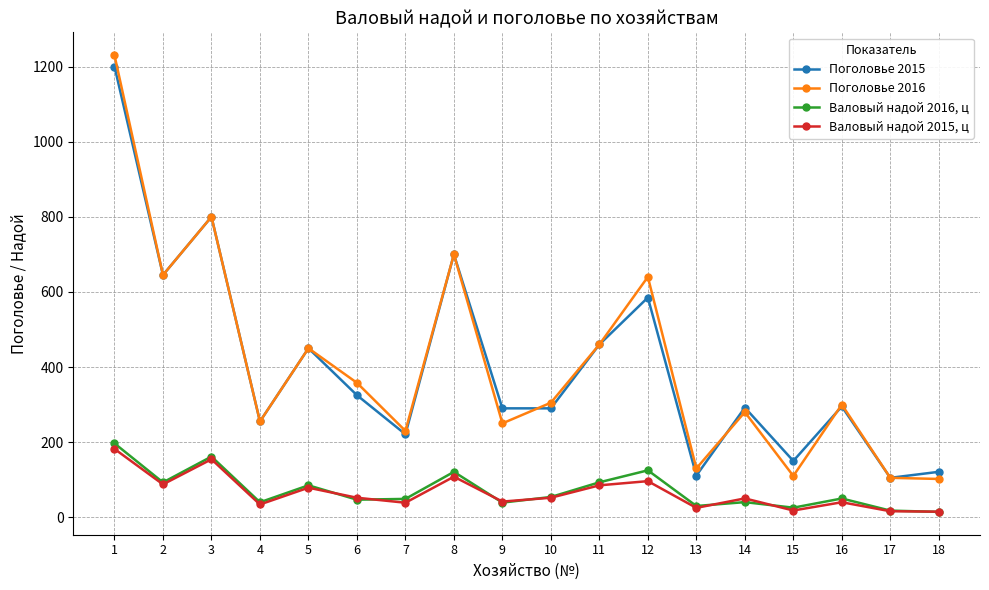

How many data points in Валовый надой 2015, ц are less than 52?

9